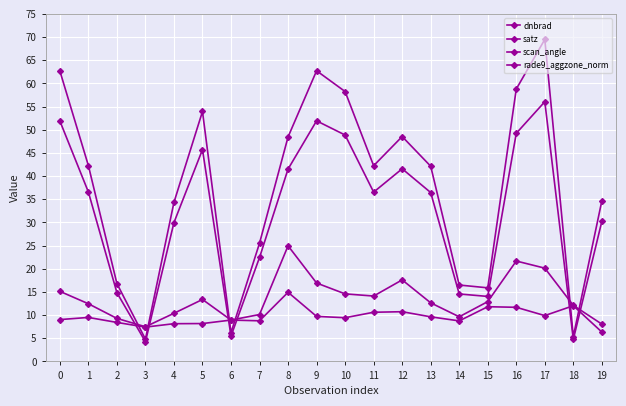

How many lines are shown in the chart?

4